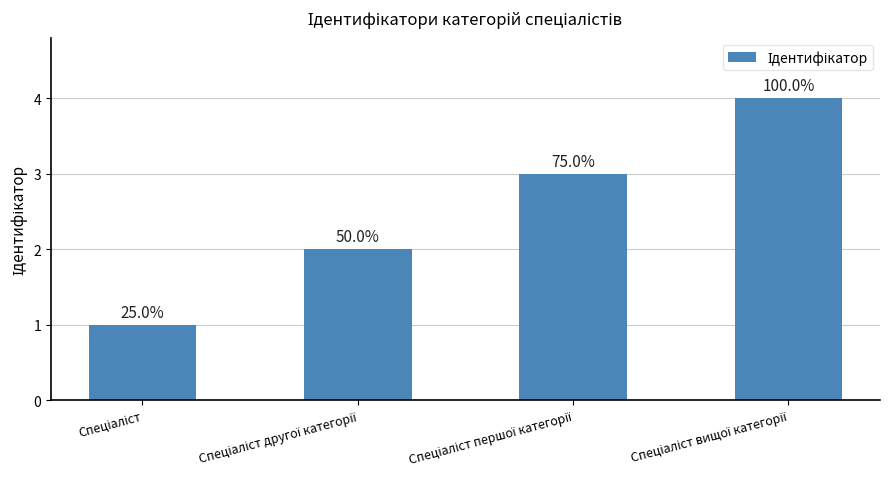

Reading right to left, what are all the values shown in this chart?

Спеціаліст вищої категорії=4	Спеціаліст першої категорії=3	Спеціаліст другої категорії=2	Спеціаліст=1